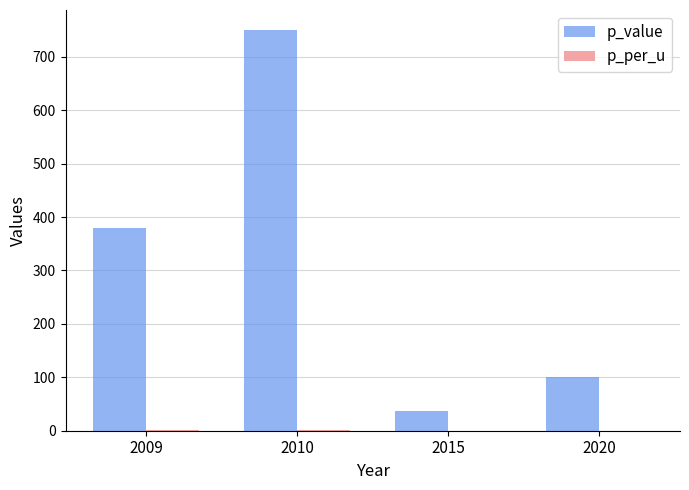

Which series has the largest total across all categories?

p_value